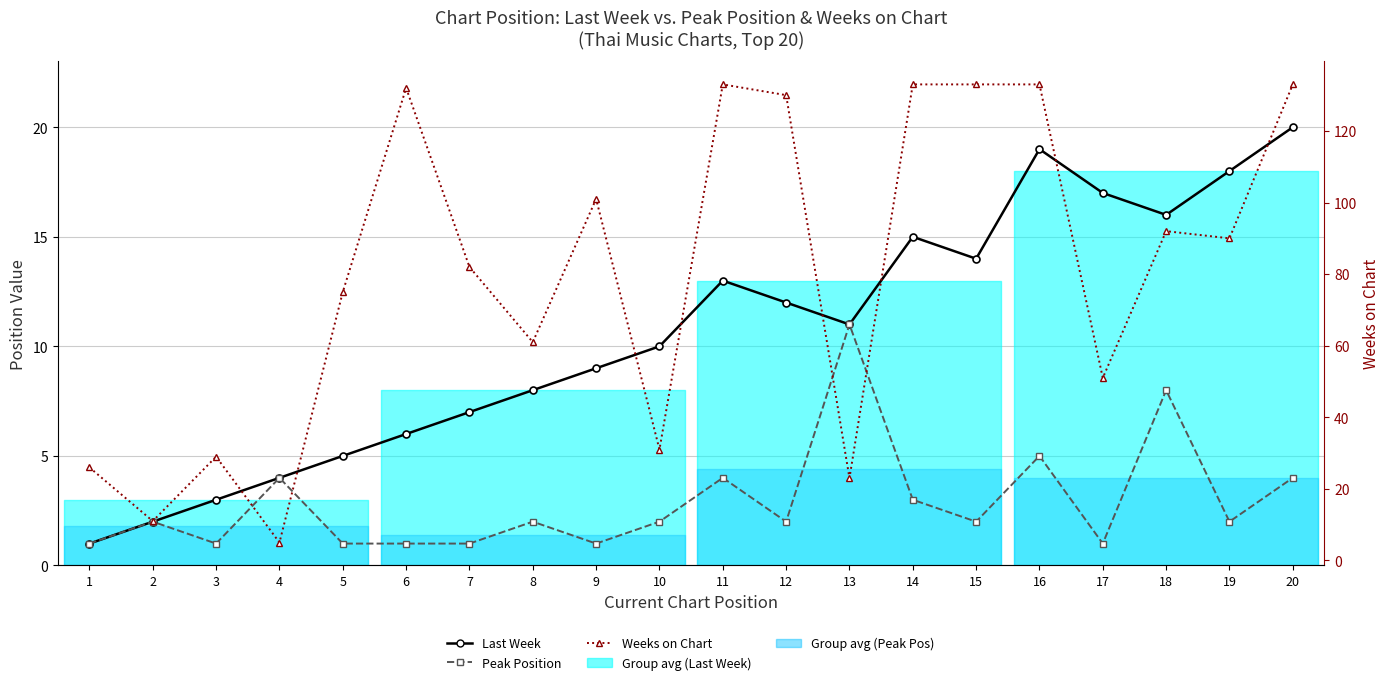

The Last Week series shows 19 at 16. True or false?

True